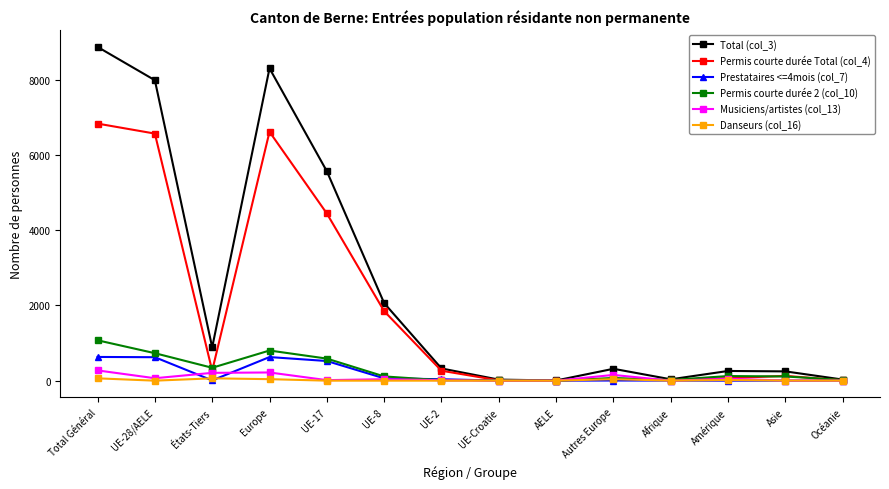

Between États-Tiers and UE-8, which series saw the biggest shift?

Permis courte durée Total (col_4)